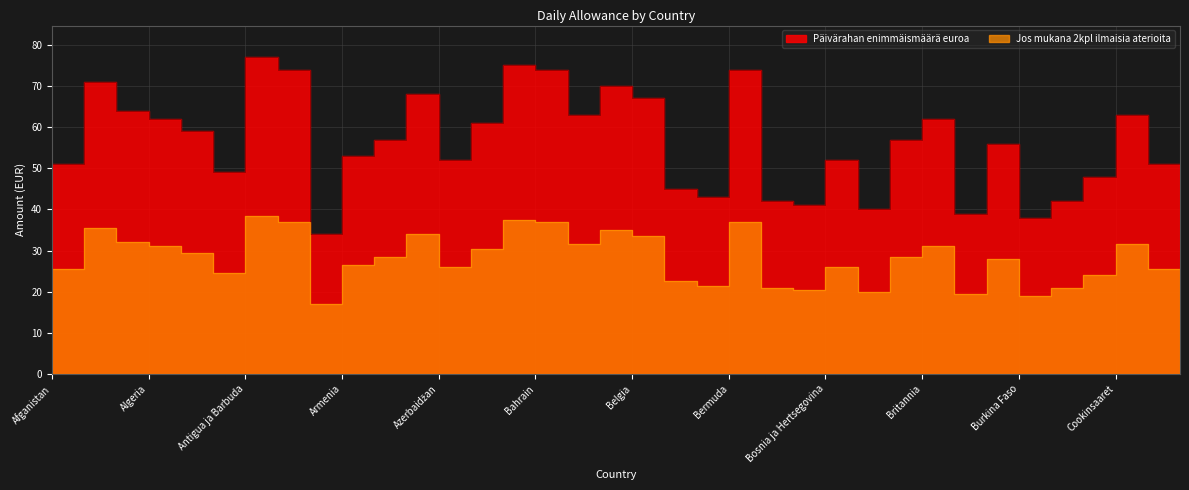

How many interior local peaks does the Jos mukana 2kpl ilmaisia aterioita series have?

10